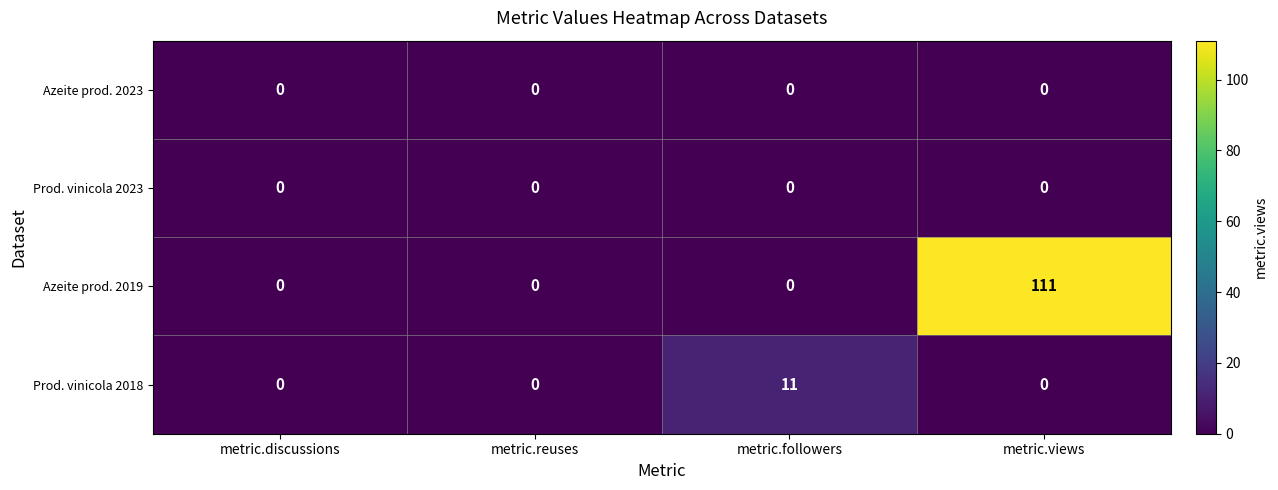

Count the Azeite prod. 2019 values in the range 0 to 111.

4